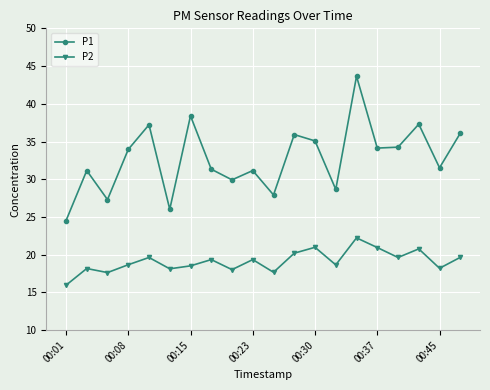

What is the difference between the maximum and minimum values in the P2 series?

6.3